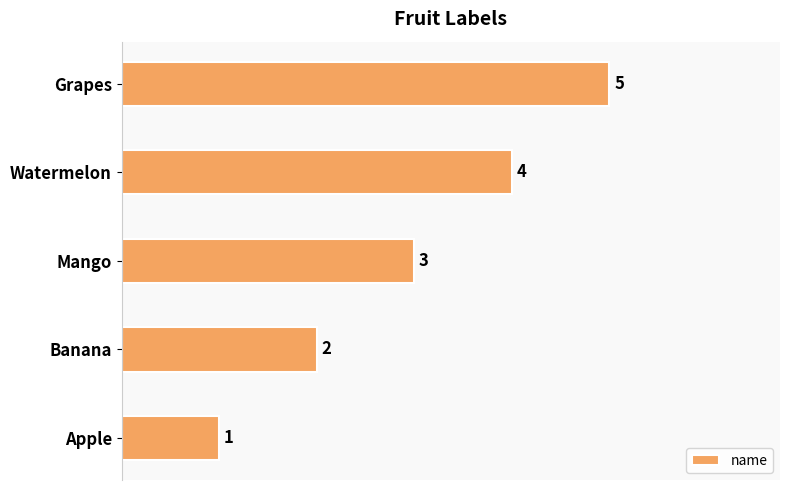

How many values are between 2 and 4?

3